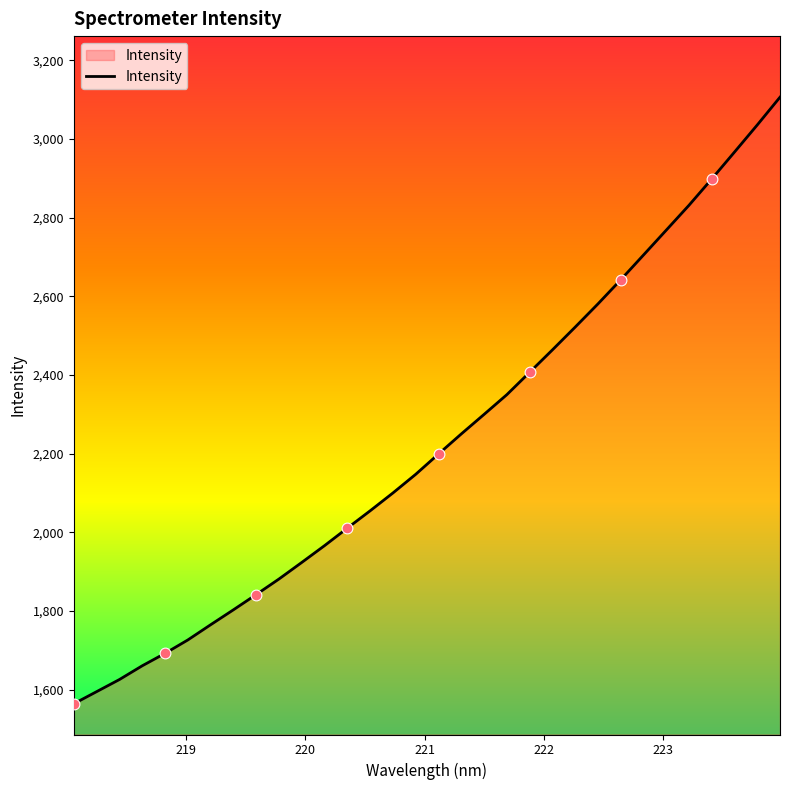

What is the difference between the maximum and minimum values?

1542.9